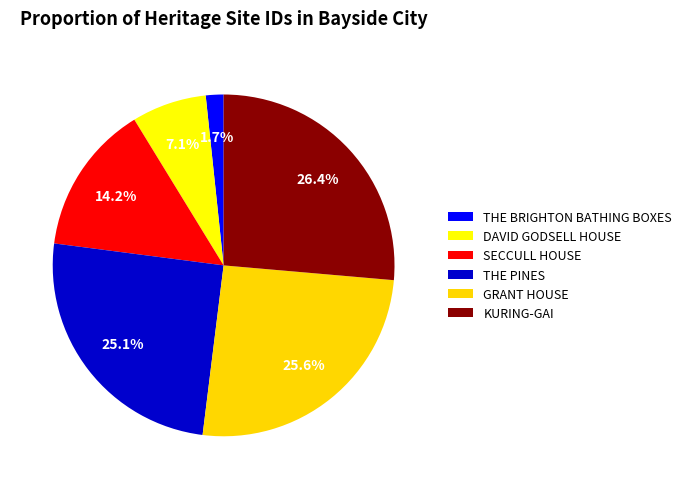

To the nearest percent, what portion does THE PINES represent?

25%